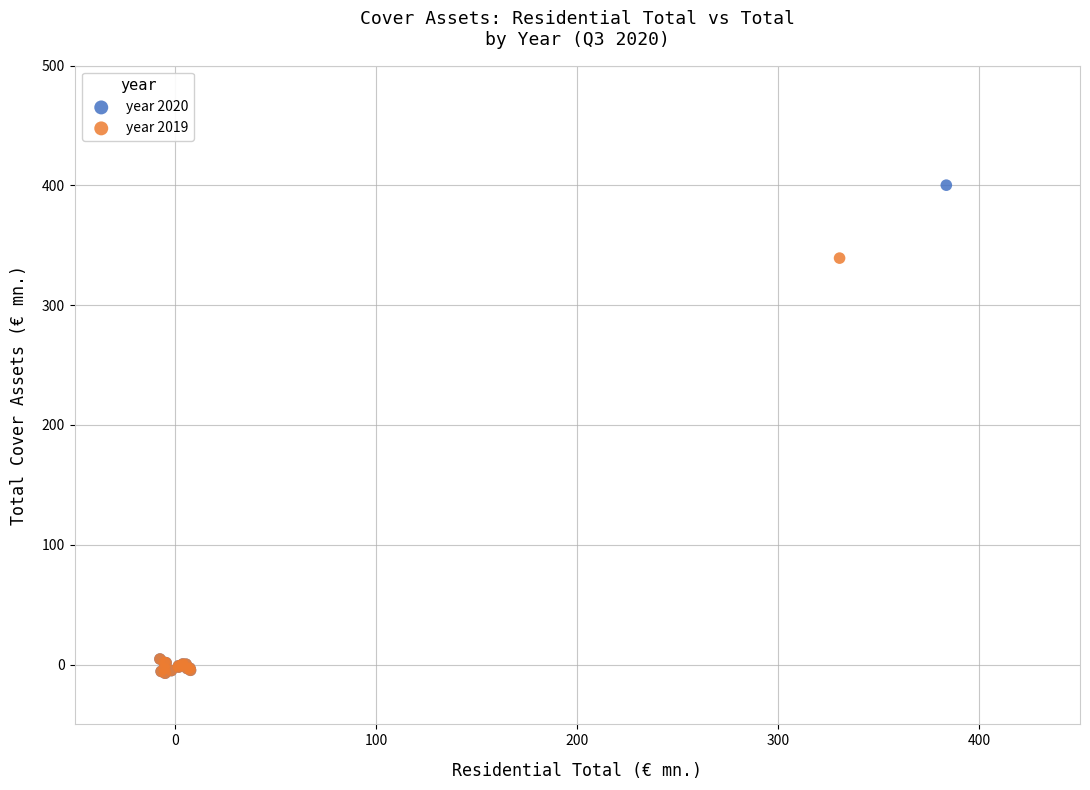

Which series reaches the maximum Y coordinate?

year 2020